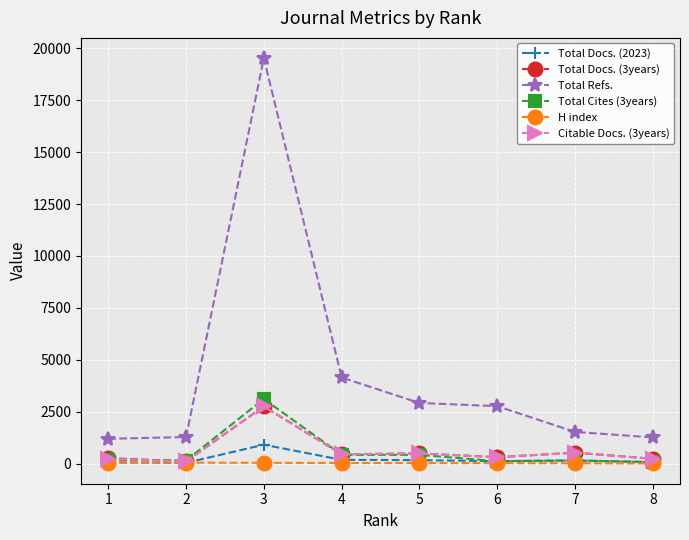

What is the total value across all series at 2?

1711